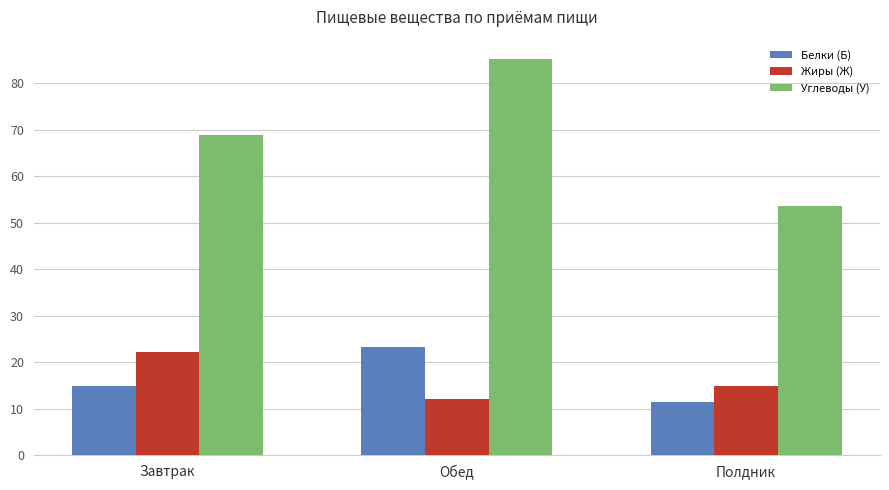

What is the value of the Белки (Б) bar at the 1st from the left?

14.8